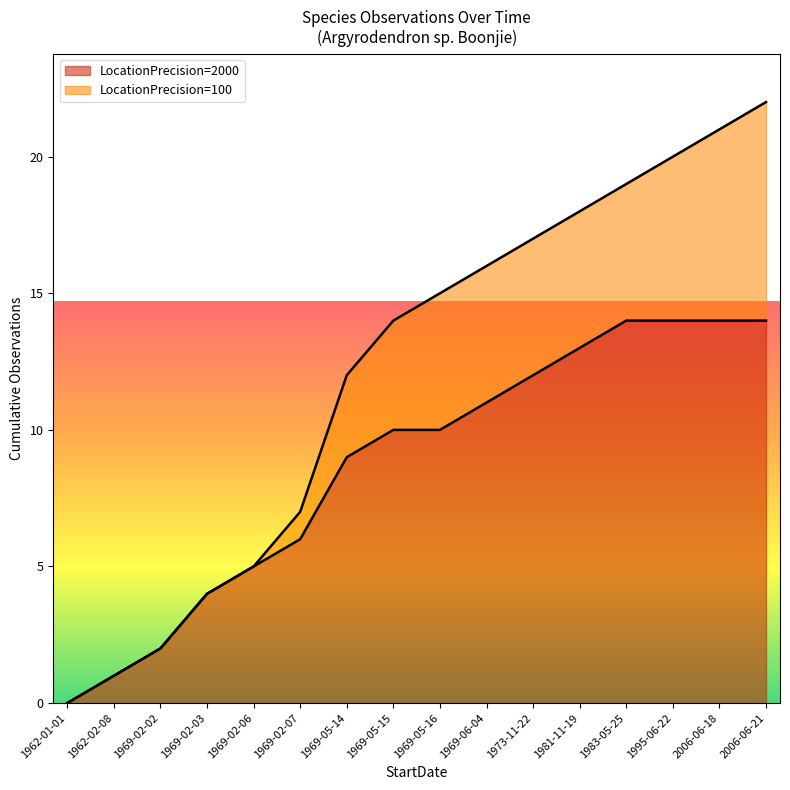

At which category is the sum across all series the highest?

2006-06-21